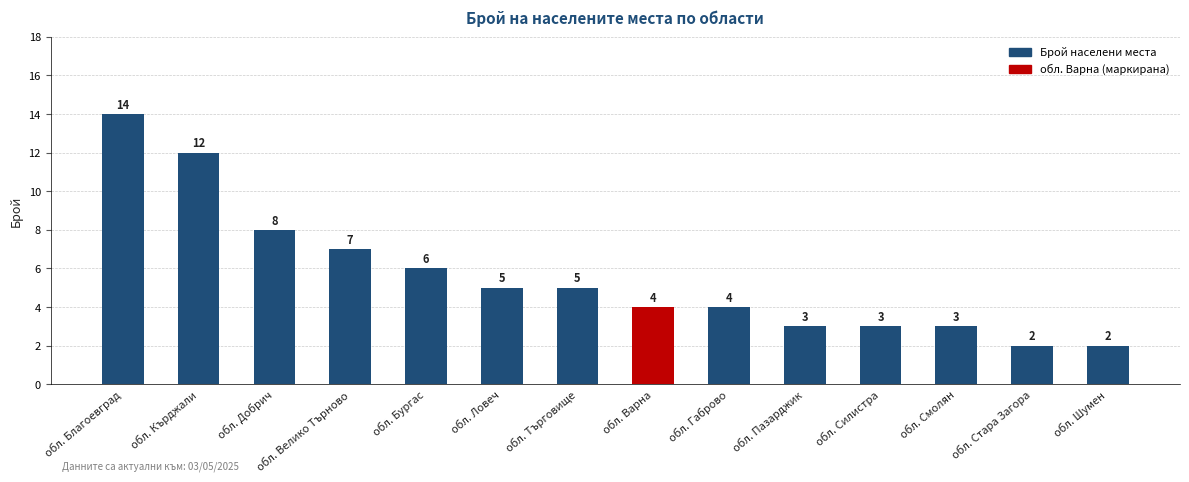

Is it true that the value at обл. Бургас is 6?

True